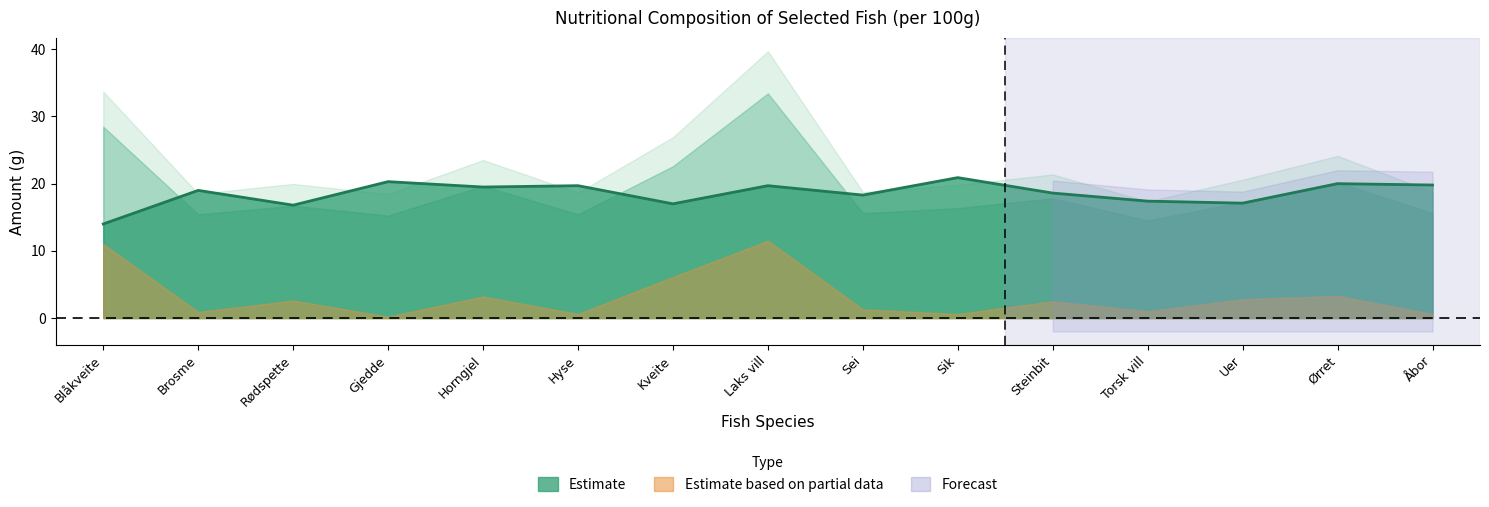

True or false: Protein (g) and Fett (g) cross at least once.

False